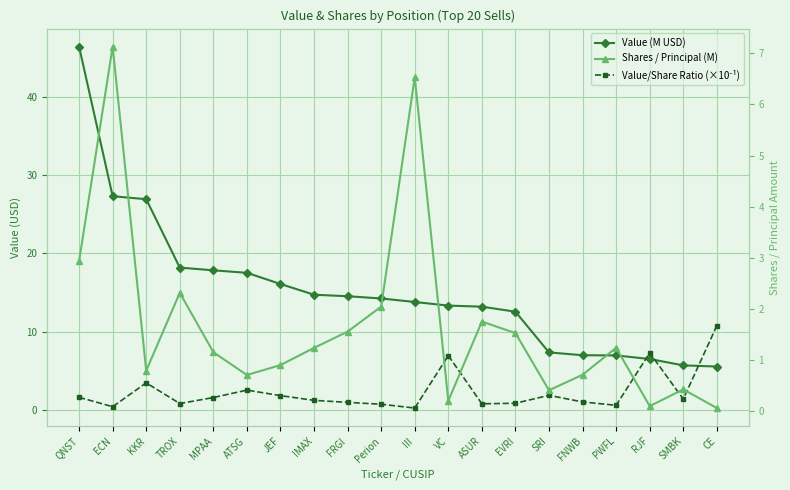

Which series has the widest spread of values?

Value (M USD)